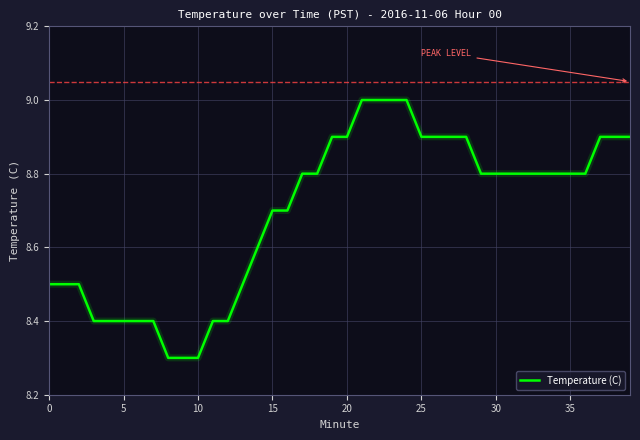

How many lines are shown in the chart?

1